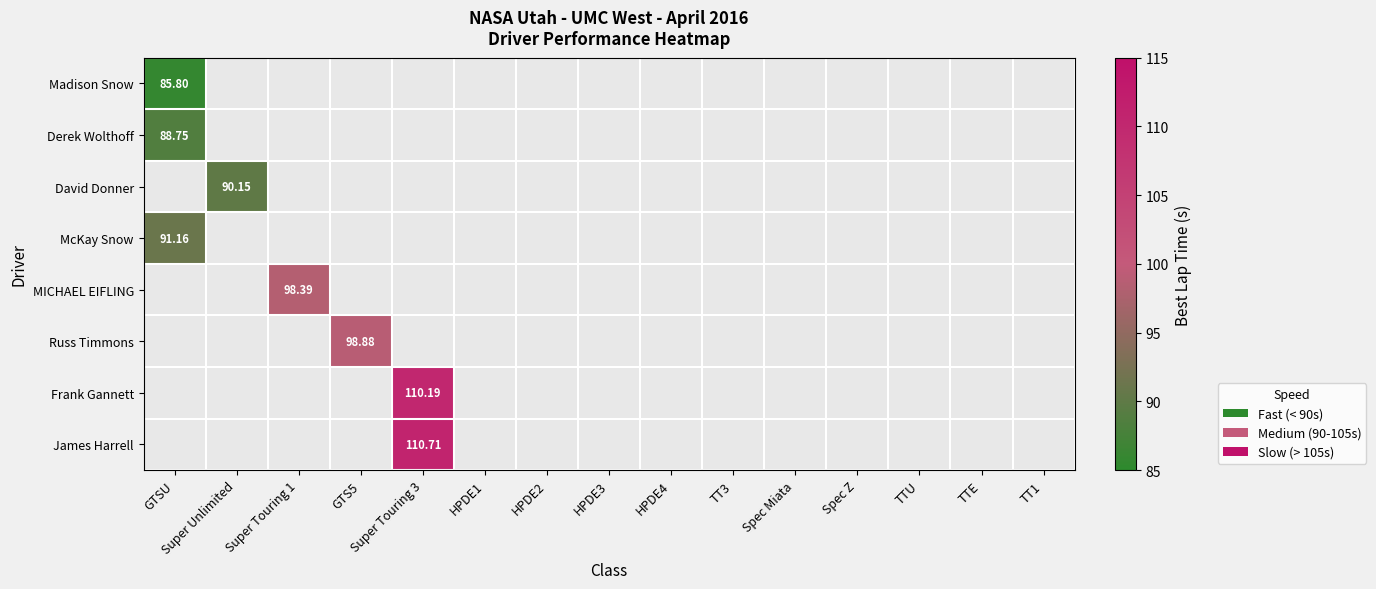

How many values in the Frank Gannett series exceed 0?

1